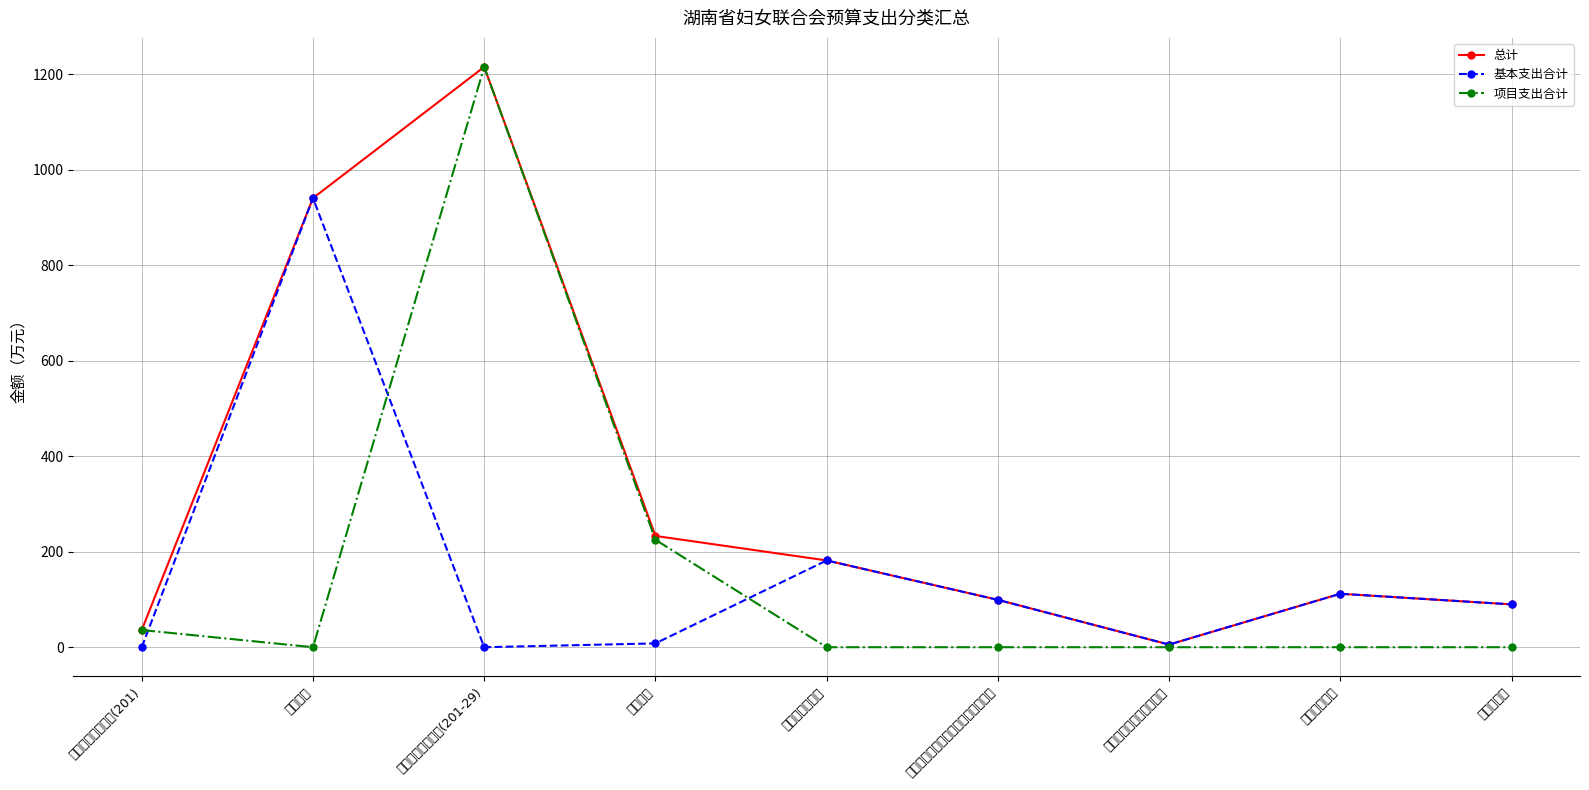

The 项目支出合计 series shows 365.0 at 行政单位离退休. True or false?

False